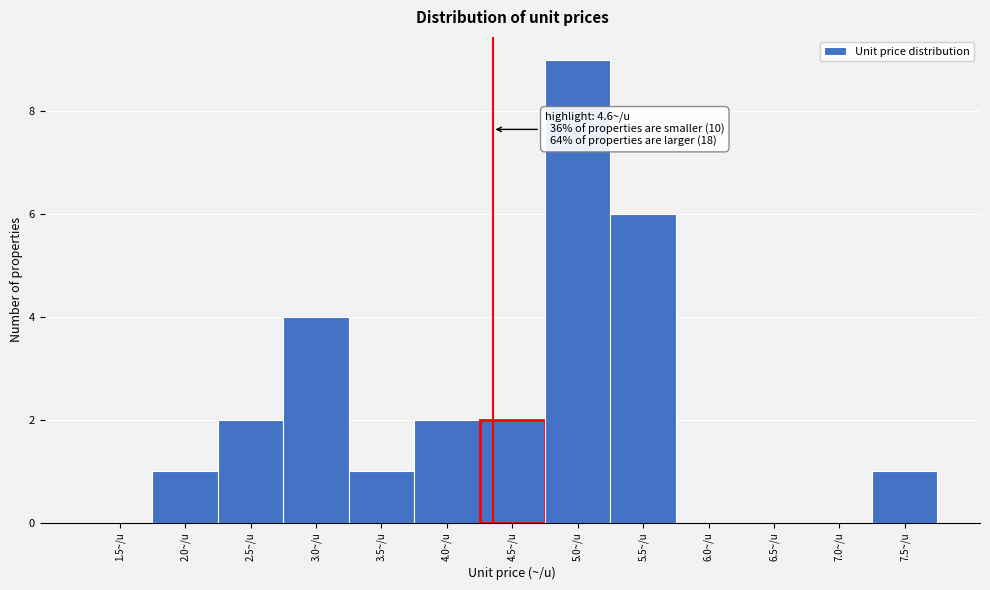

Reading right to left, list all the values displayed in this chart.

7.5~/u=1	7.0~/u=0	6.5~/u=0	6.0~/u=0	5.5~/u=6	5.0~/u=9	4.5~/u=2	4.0~/u=2	3.5~/u=1	3.0~/u=4	2.5~/u=2	2.0~/u=1	1.5~/u=0